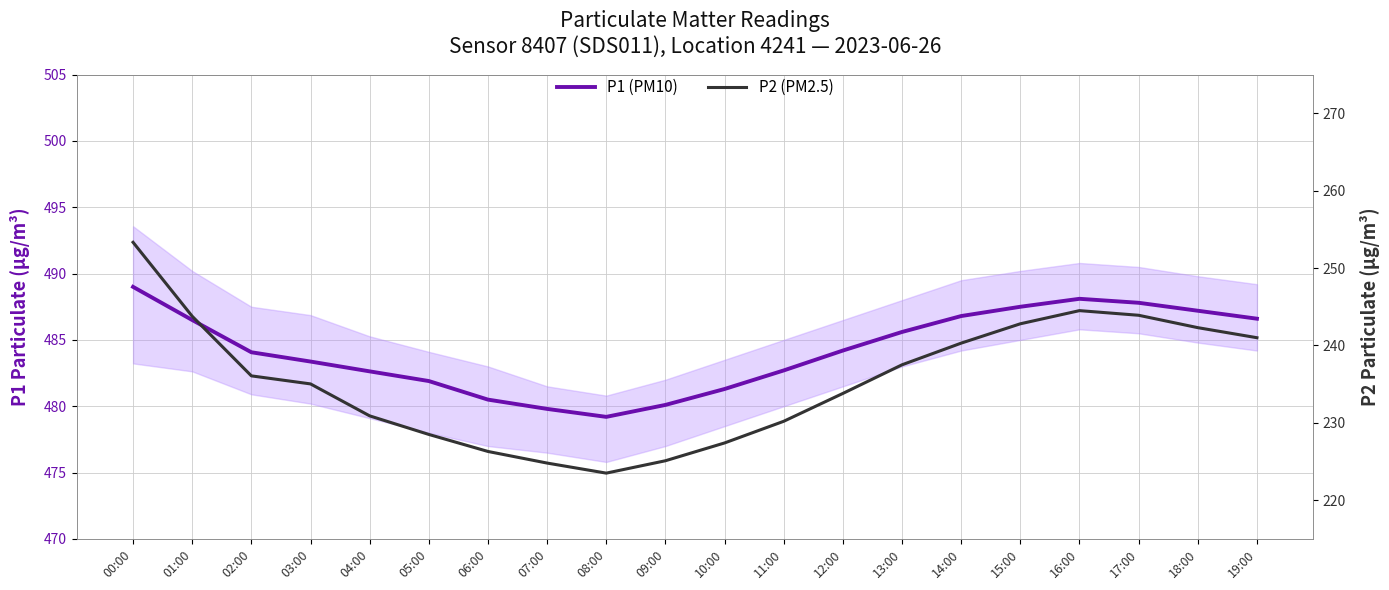

True or false: P2 (PM2.5) has more than 2 interior local peaks.

False